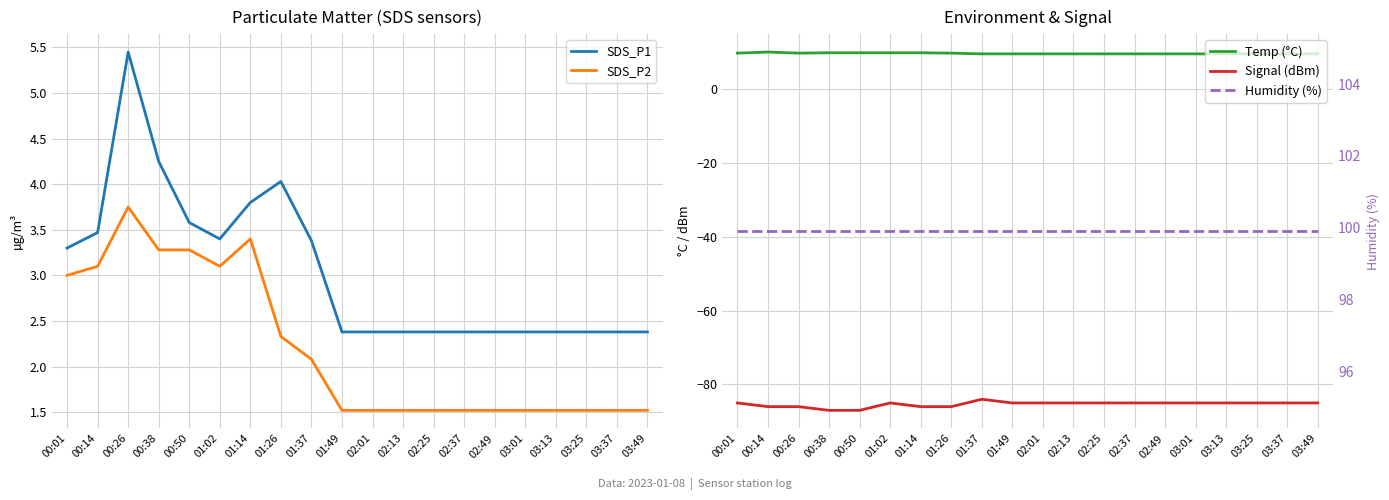

What is the maximum value shown in the chart?

99.9